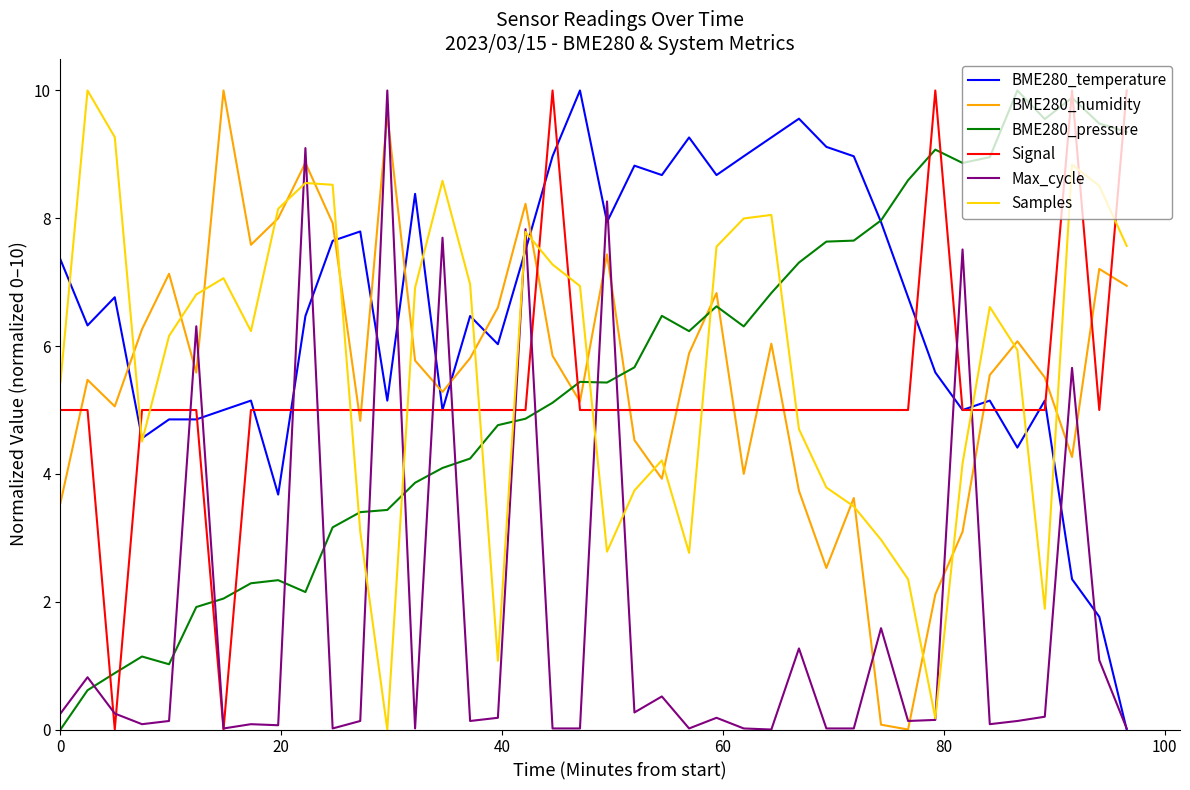

Which series has the largest total across all categories?

BME280_temperature